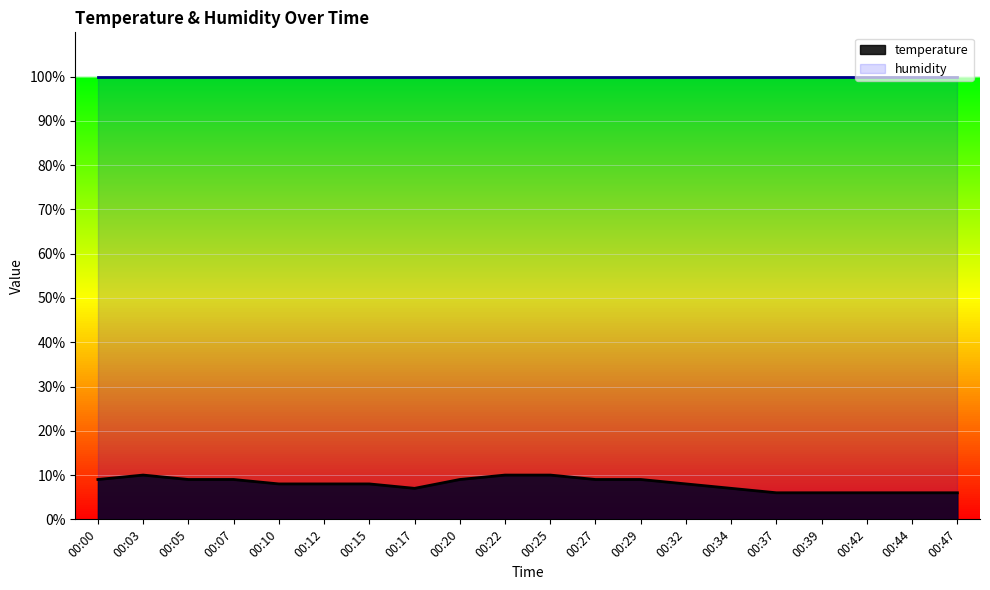

What is the value of the 17th point from the left?

6